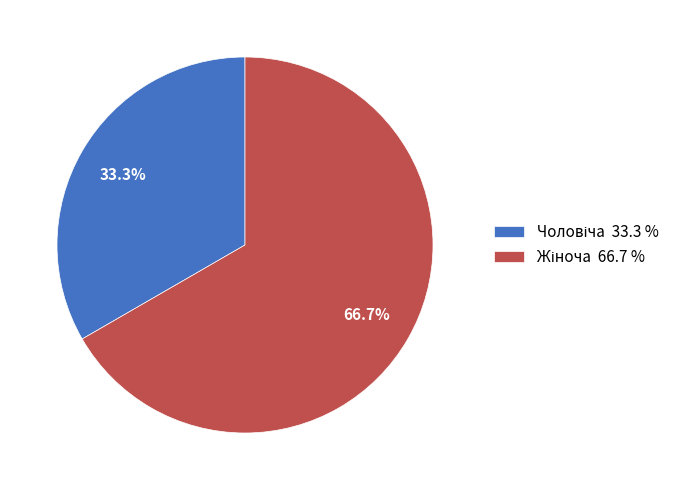

Is there any slice that represents more than half of the pie?

Yes